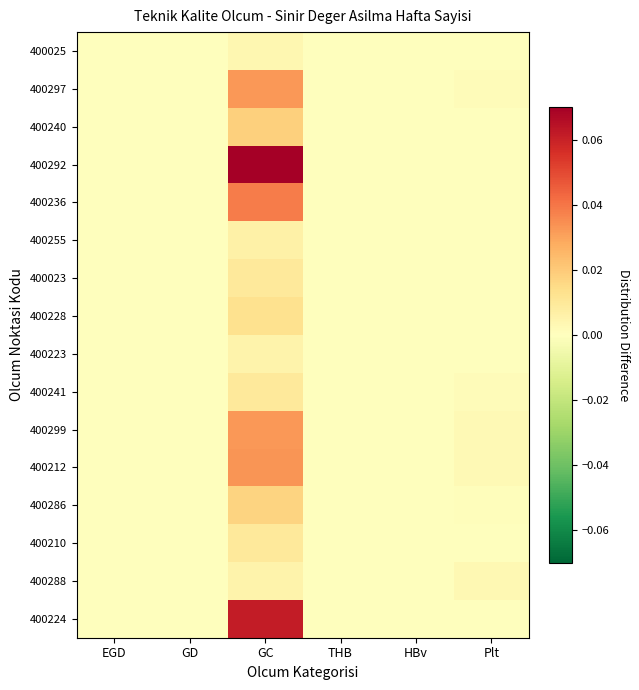

Rank the series by their maximum value, from lowest to highest.

400025, 400223, 400288, 400255, 400023, 400241, 400210, 400228, 400286, 400240, 400297, 400299, 400212, 400236, 400224, 400292